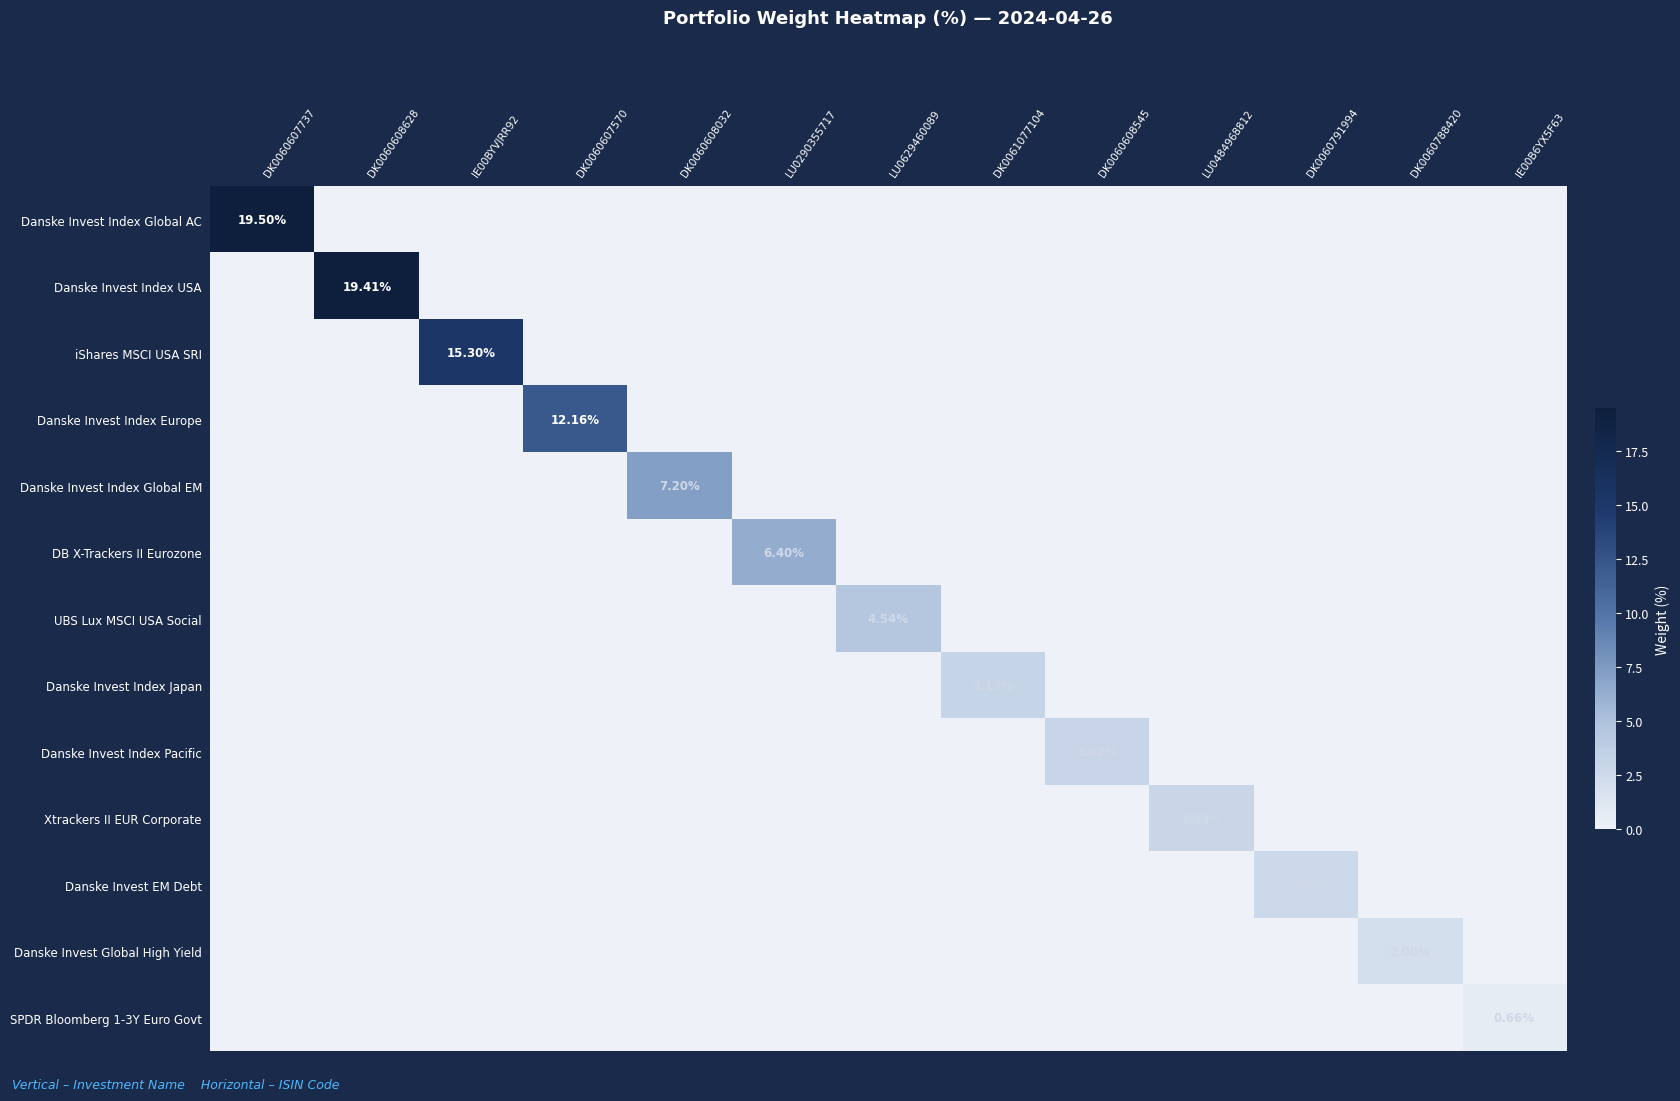

What is the greatest value displayed?

19.5